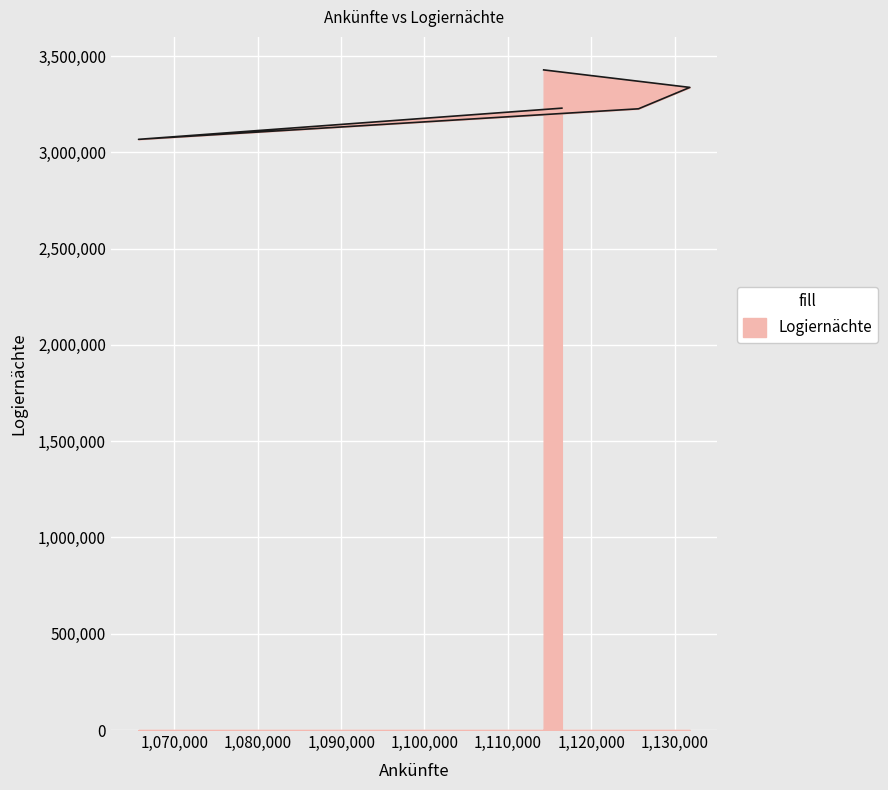

Reading left to right, transcribe all the data shown in this chart.

3428003	3337046	3225950	3067349	3229309